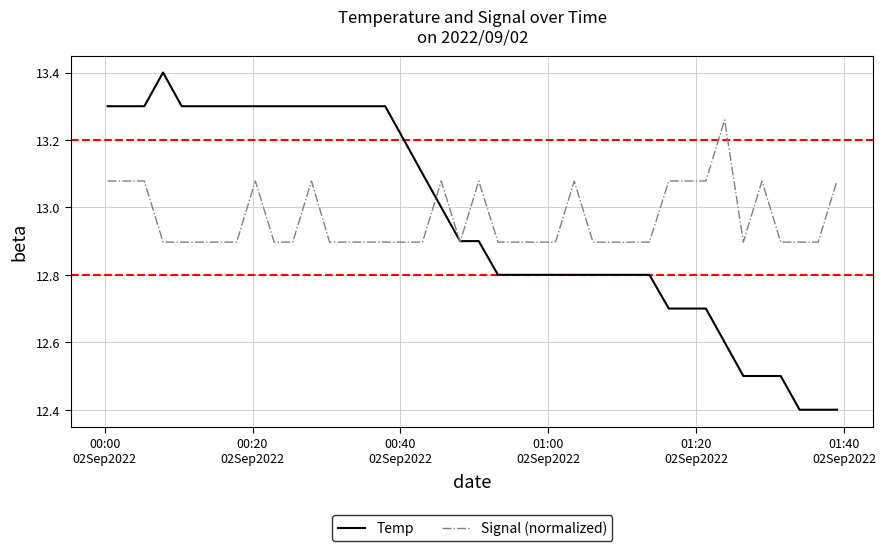

What is the lowest value of the Temp series?

12.4